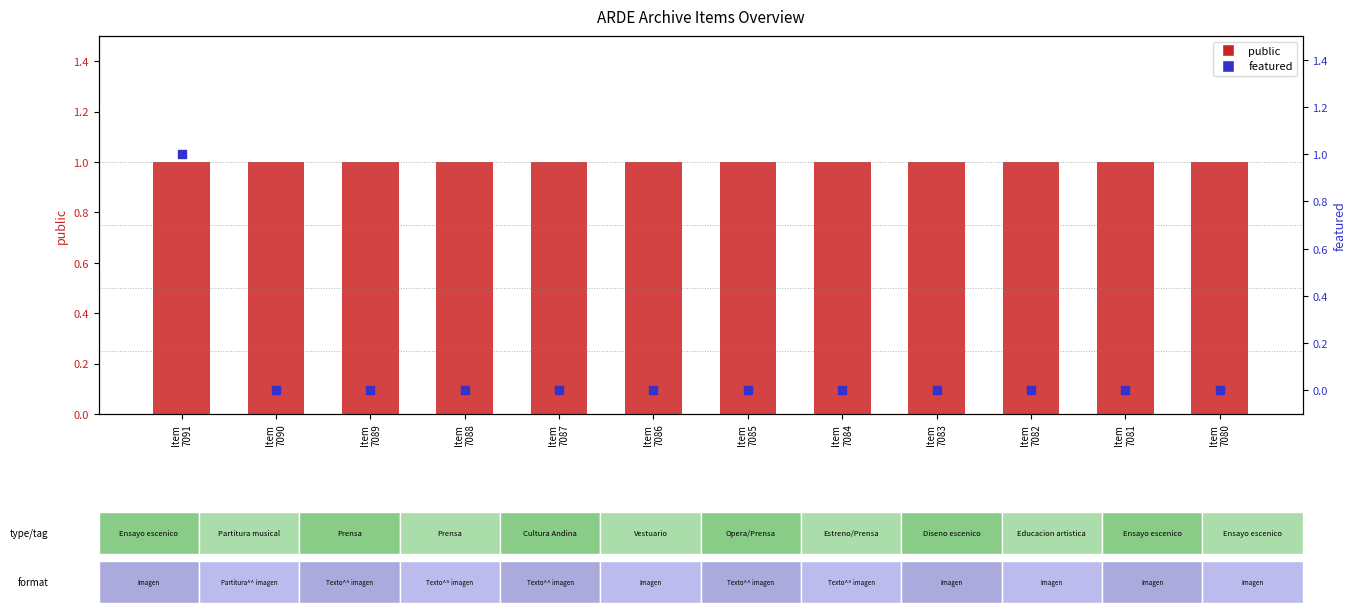

Which series has the largest Y range (max minus min)?

featured